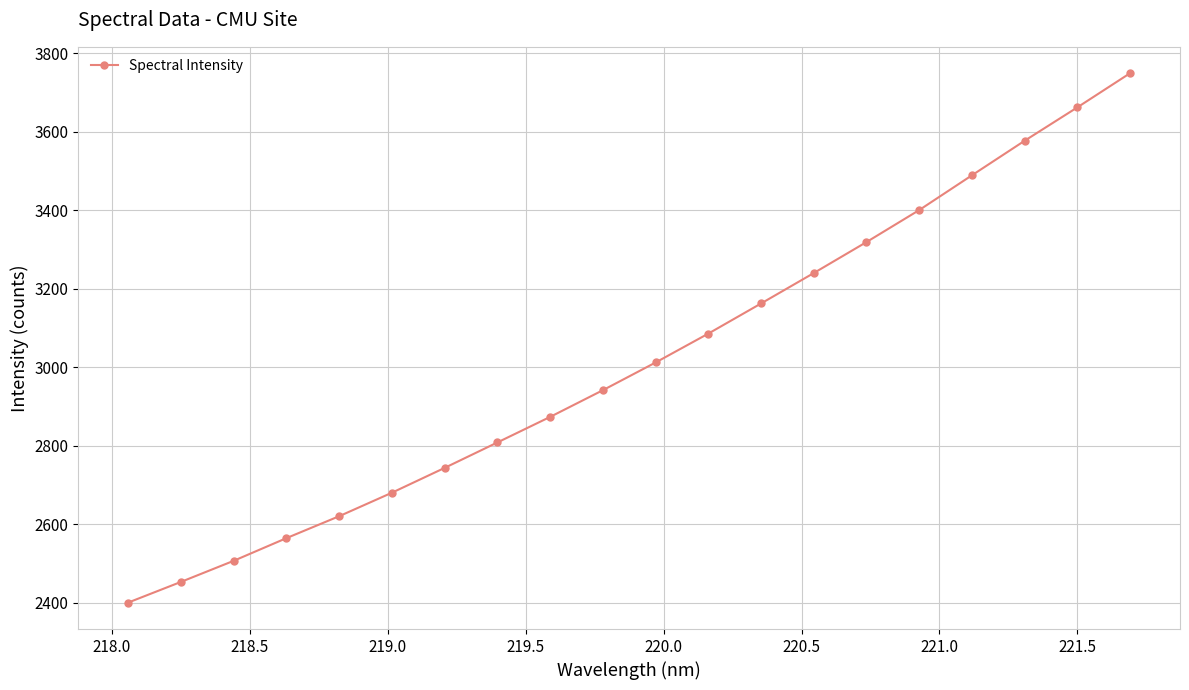

What is the difference between the maximum and minimum values?

1347.9